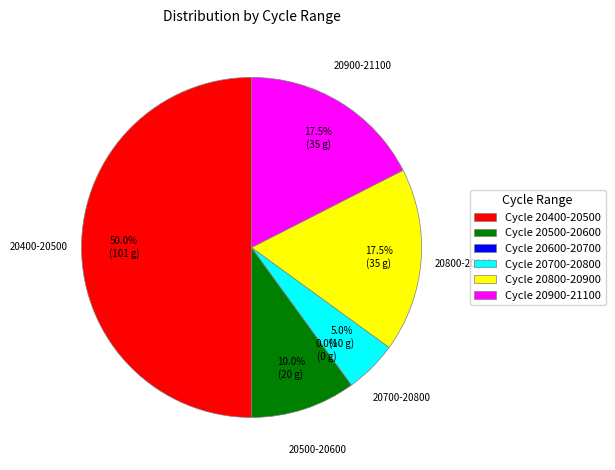

True or false: 12 accounts for 15% of the total.

False